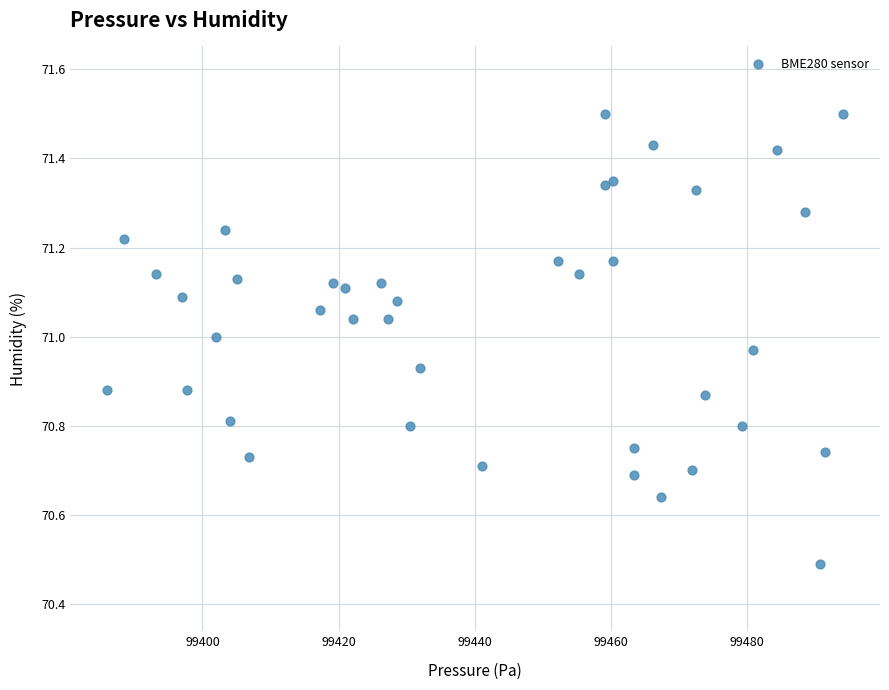

What Y value in the scatter plot is closest to 70?

70.5